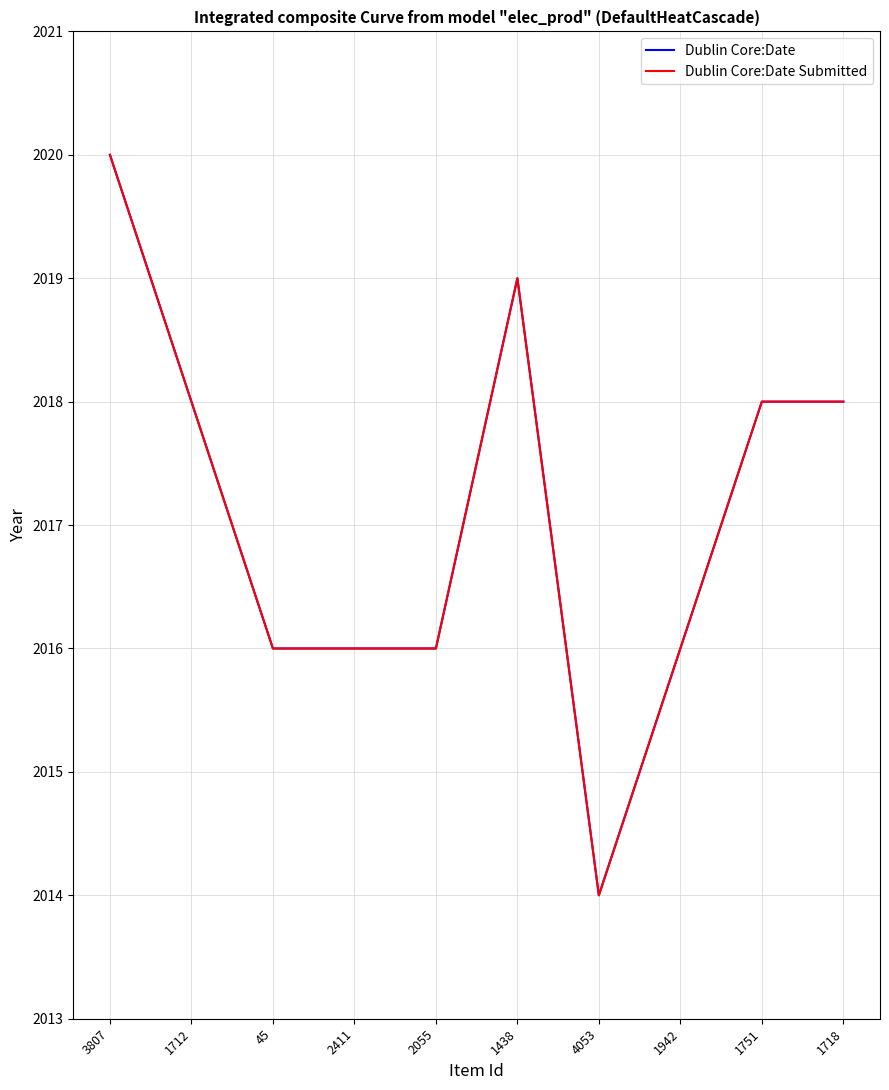

The Dublin Core:Date Submitted series shows 2018 at 1712. True or false?

True